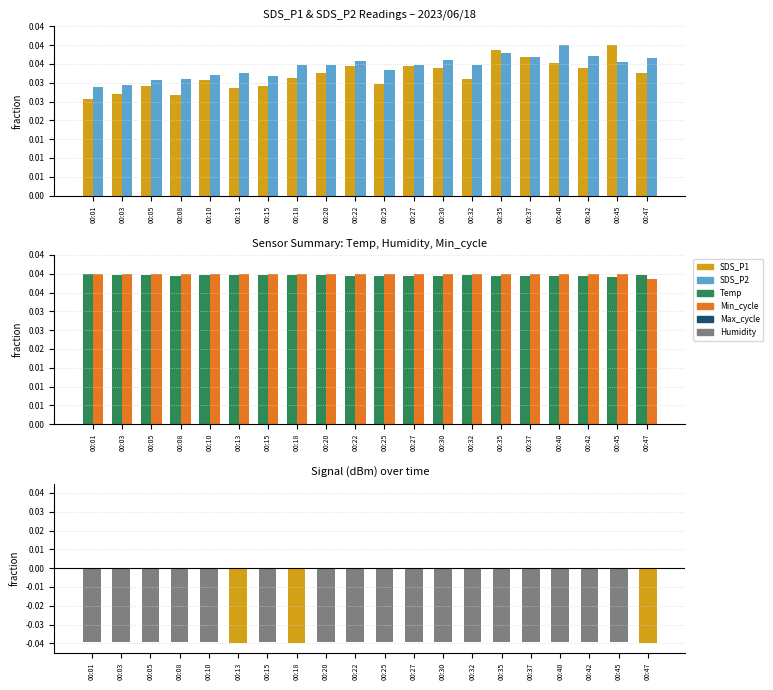

At 00:30, list the series in order from smallest to largest.

Signal, SDS_P1, SDS_P2, Temp, Min_cycle